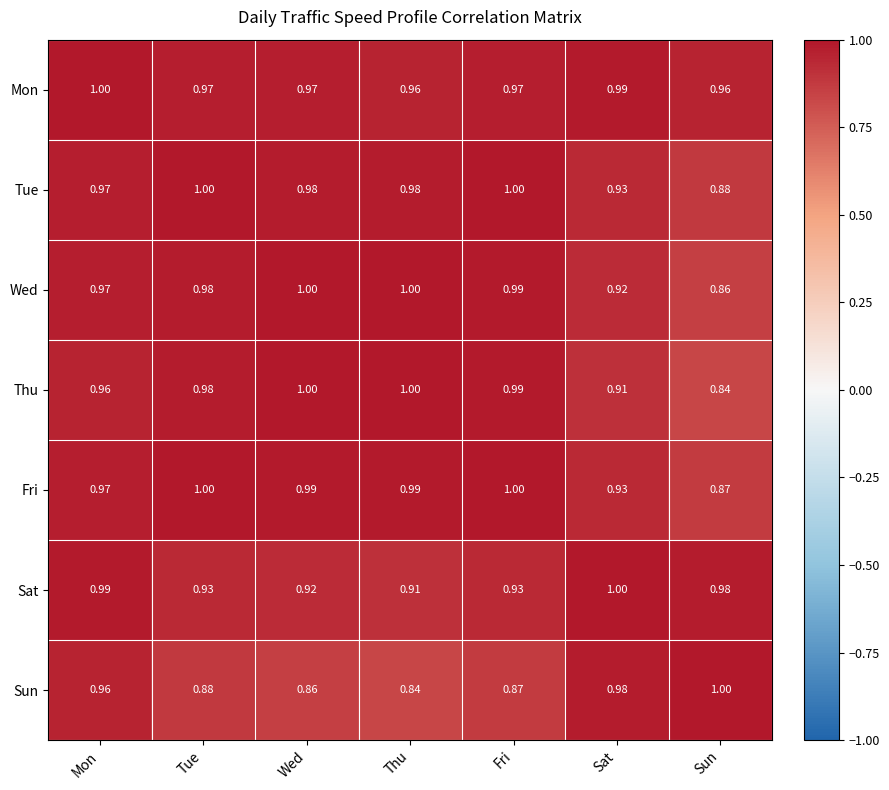

Which category has the highest value in the Mon series?

Mon